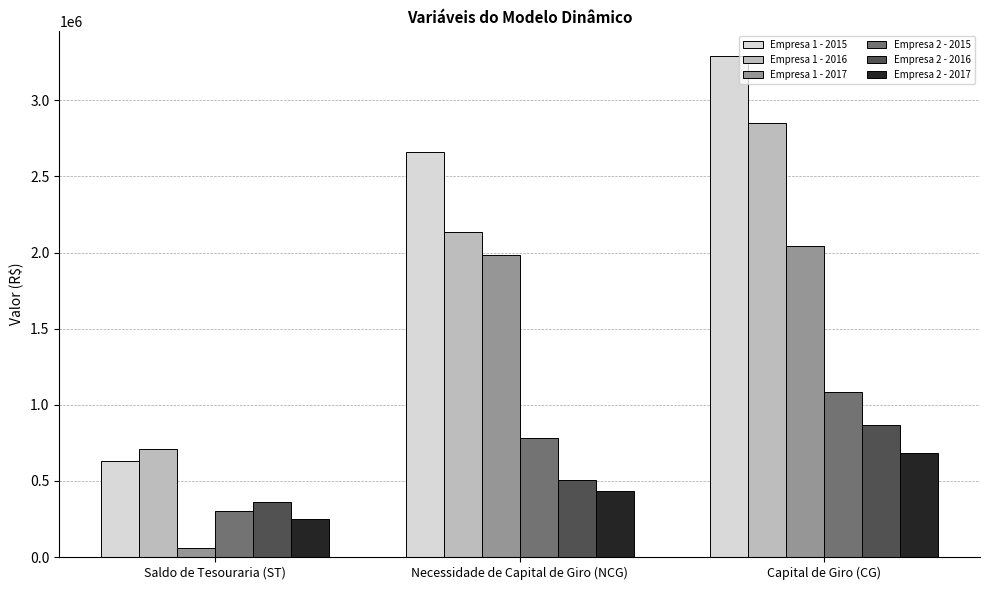

Which category has the lowest value in the Empresa 2 - 2015 series?

Saldo de Tesouraria (ST)